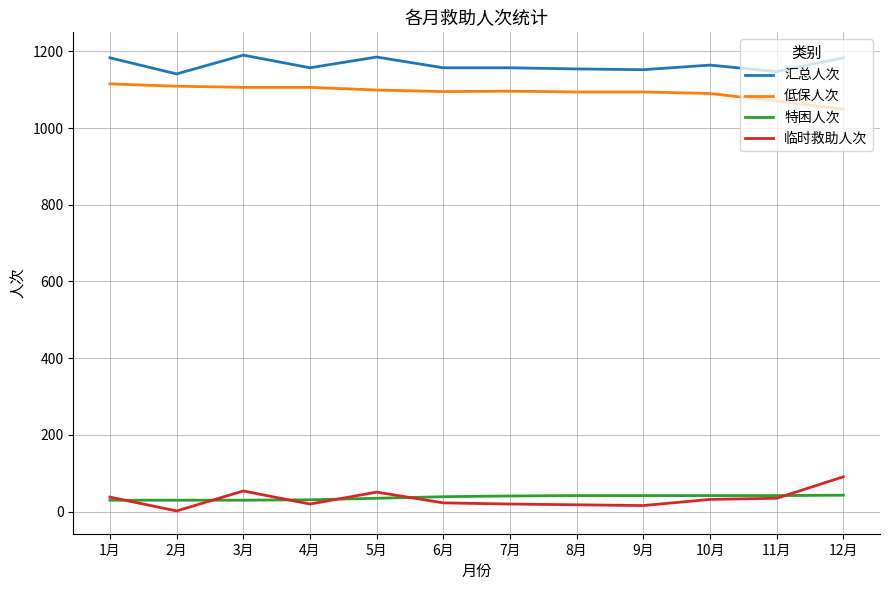

Is the value of 特困人次 at 7月 greater than the value of 临时救助人次 at 12月?

No